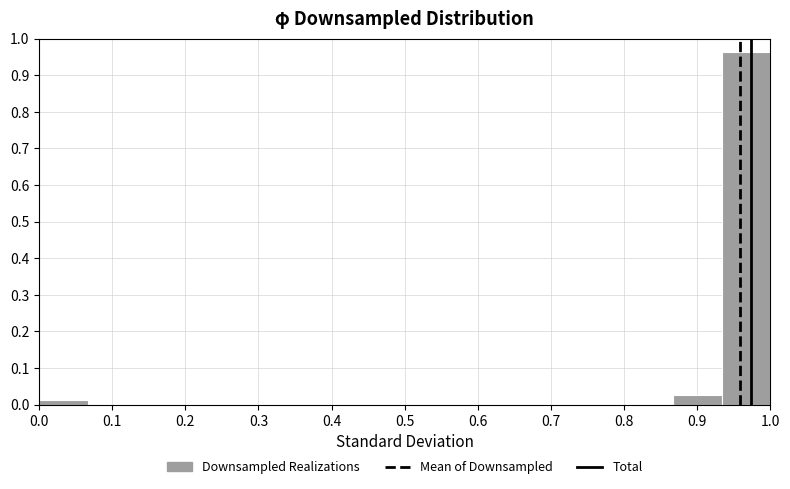

Over which range of the x-axis is the bar tallest?

0.93 to 1.00